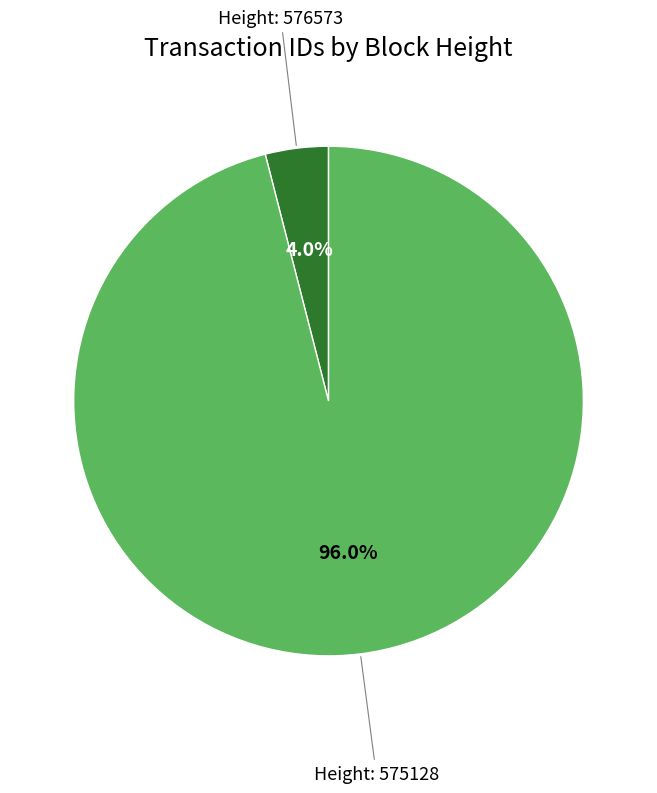

Is there a majority slice in this chart?

Yes